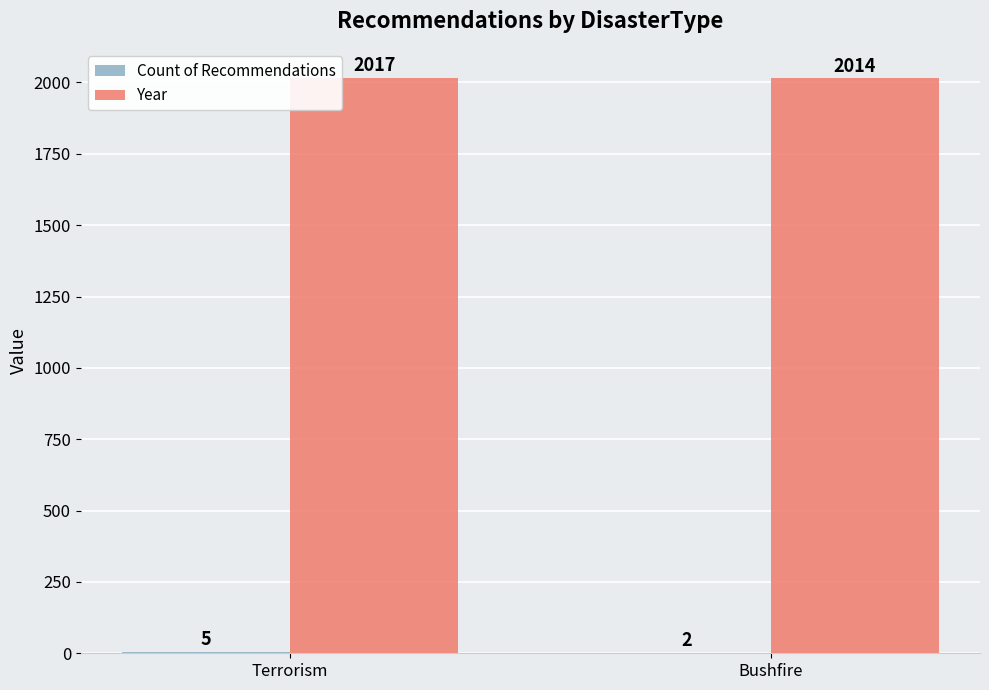

At which category is the sum across all series the highest?

Terrorism